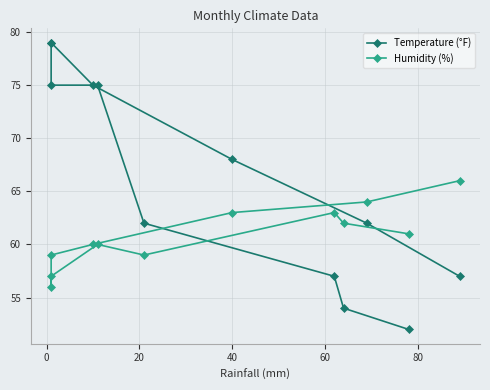

Reading right to left, extract all data points from this chart.

Temperature (°F): 57	62	68	75	79	79	75	75	62	57	54	52
Humidity (%): 66	64	63	60	59	56	57	60	59	63	62	61